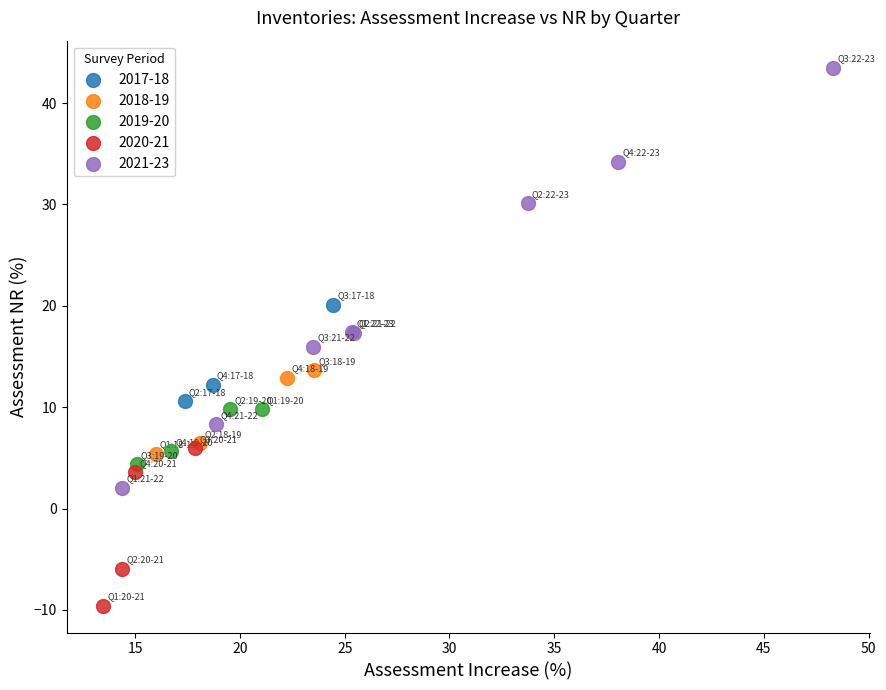

Which series reaches the minimum Y coordinate?

2020-21